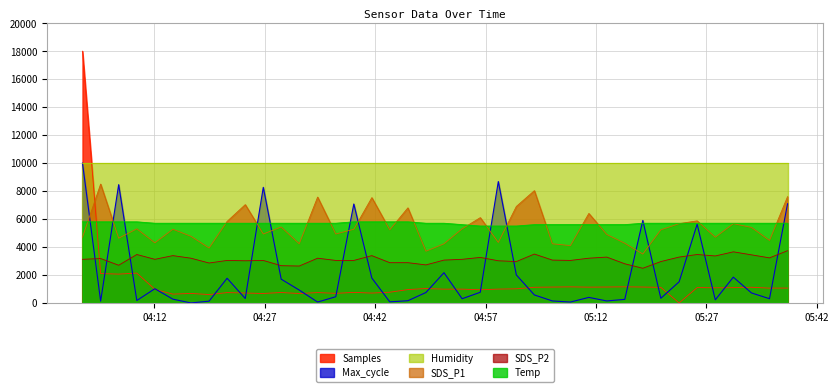

Is it true that Max_cycle equals -3771.3 at 2022/04/18 04:16:57?

False